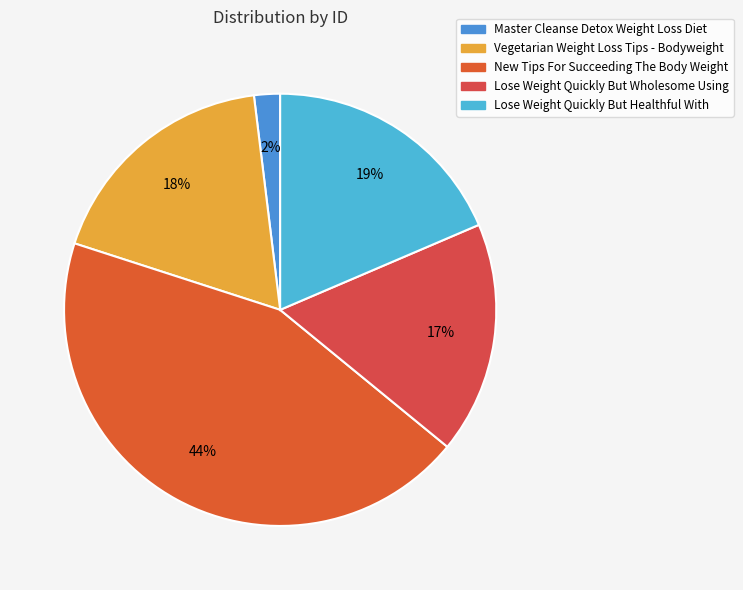

How many slices are in this pie chart?

5